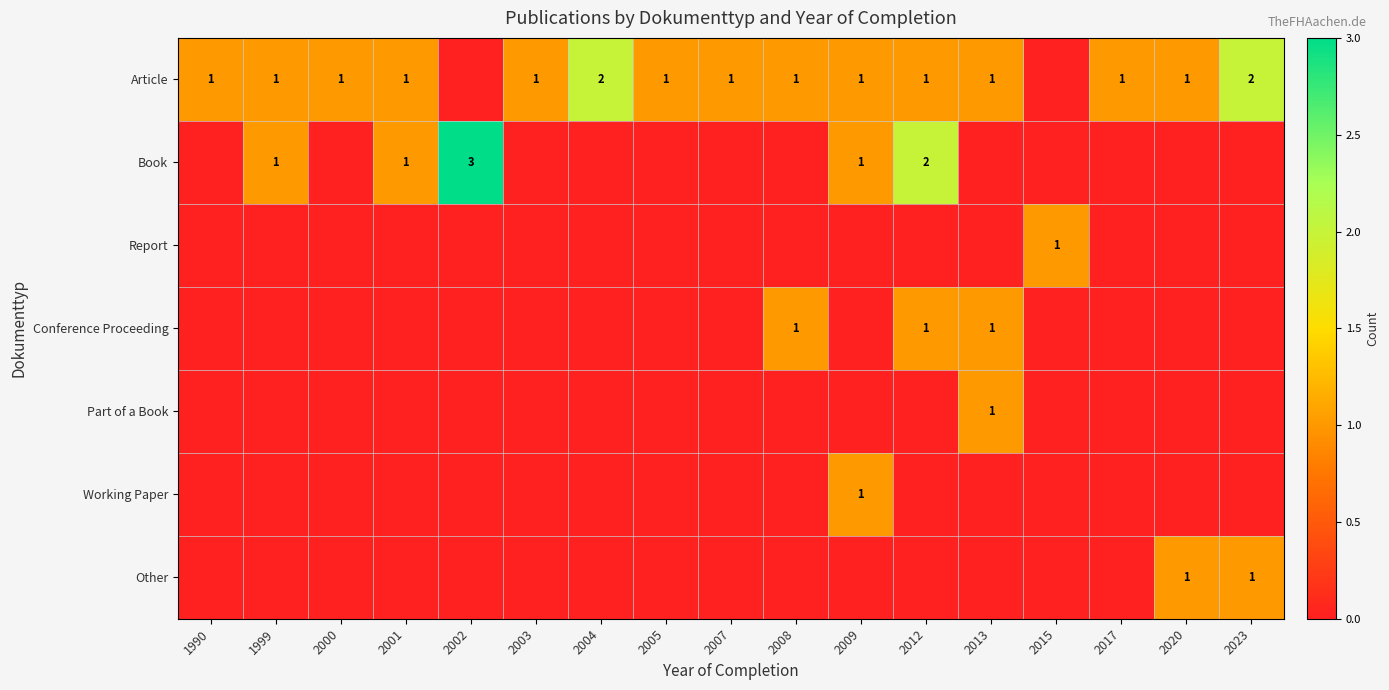

The Article series shows 0 at 2001. True or false?

False